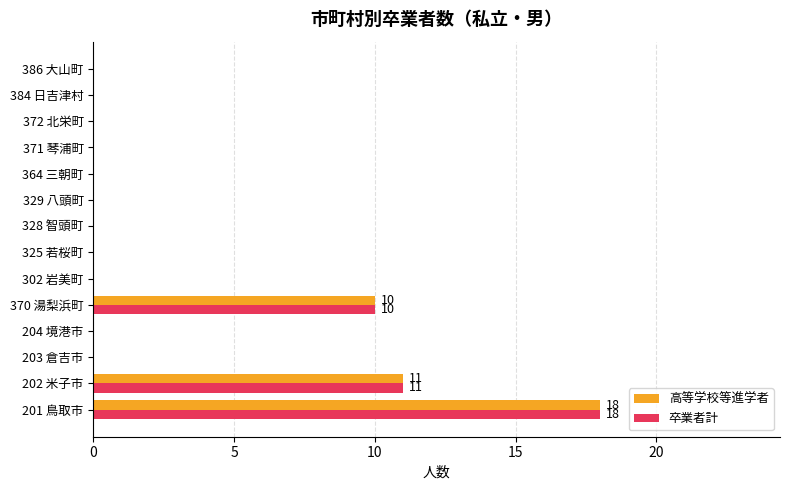

At which label is 卒業者計 closest to 9?

370 湯梨浜町